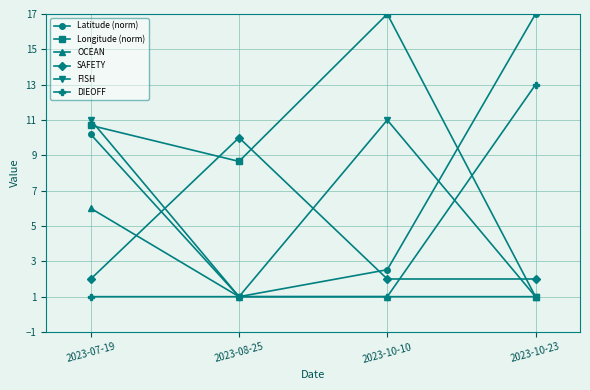

At which label does DIEOFF reach its peak?

2023-10-23